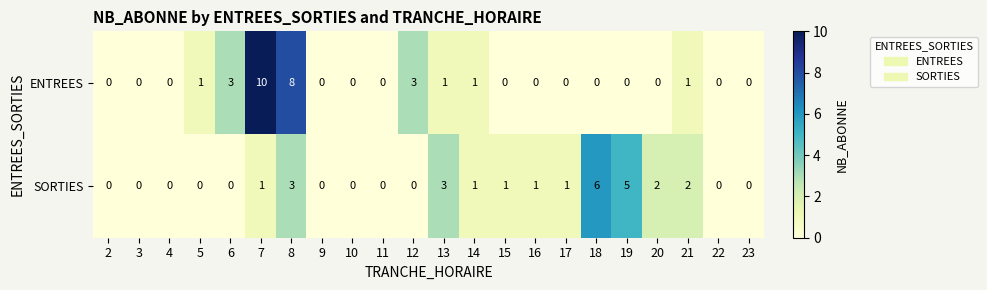

What is the total value across all series at 14?

2